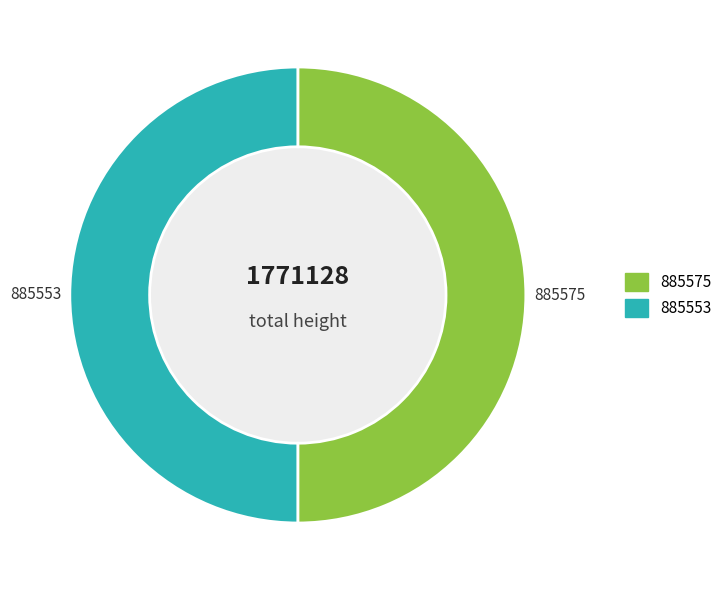

Do 885553 and 885575 together represent more than half of the pie?

Yes